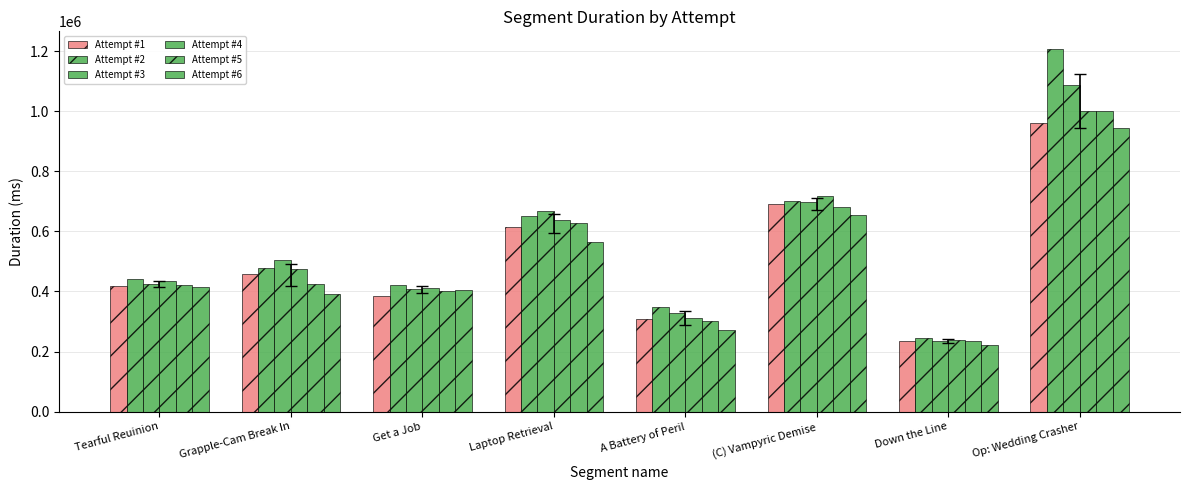

At which label does Attempt #6 first exceed 414020?

Laptop Retrieval